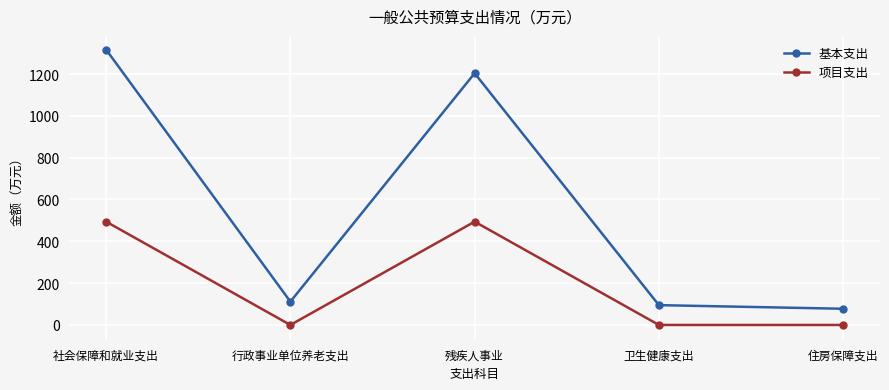

What is the total value across all series at 社会保障和就业支出?

1810.5